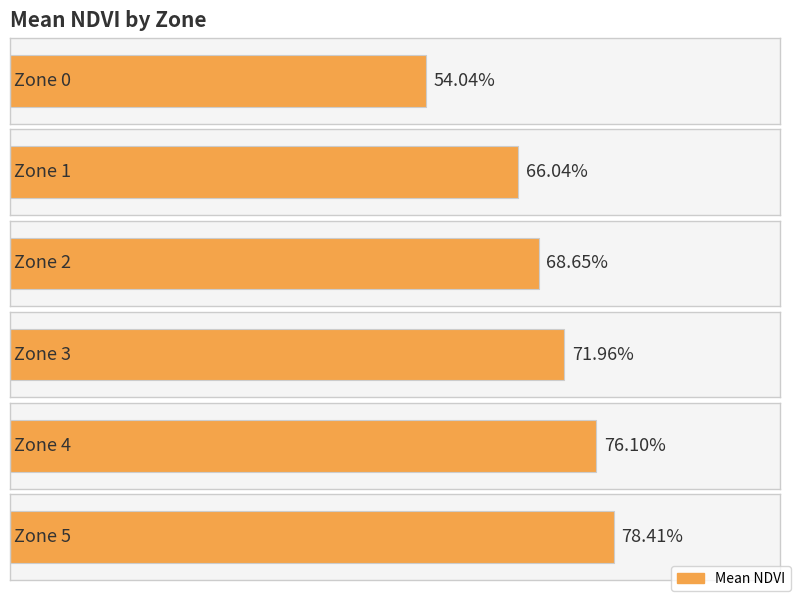

Is it true that the value at Zone 2 is 1.0?

False